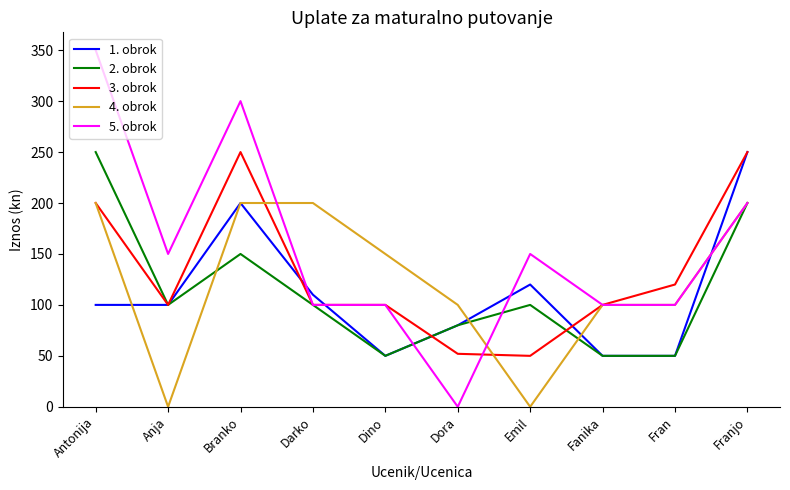

What is the total value across all series at Fanika?

400